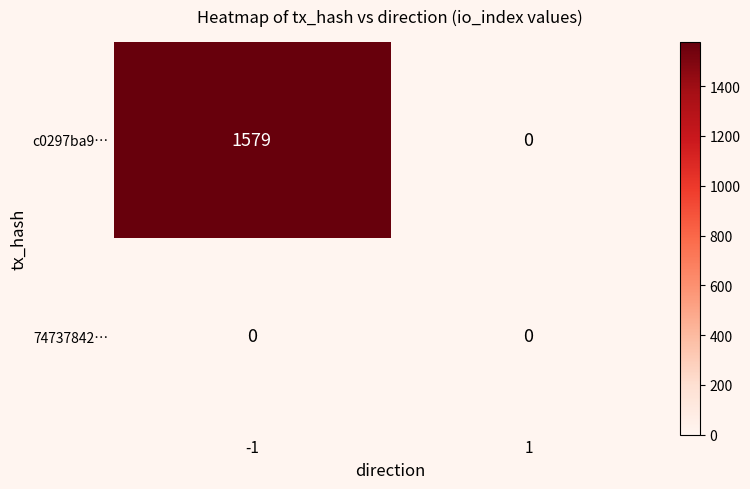

What is the maximum value shown in the chart?

1579